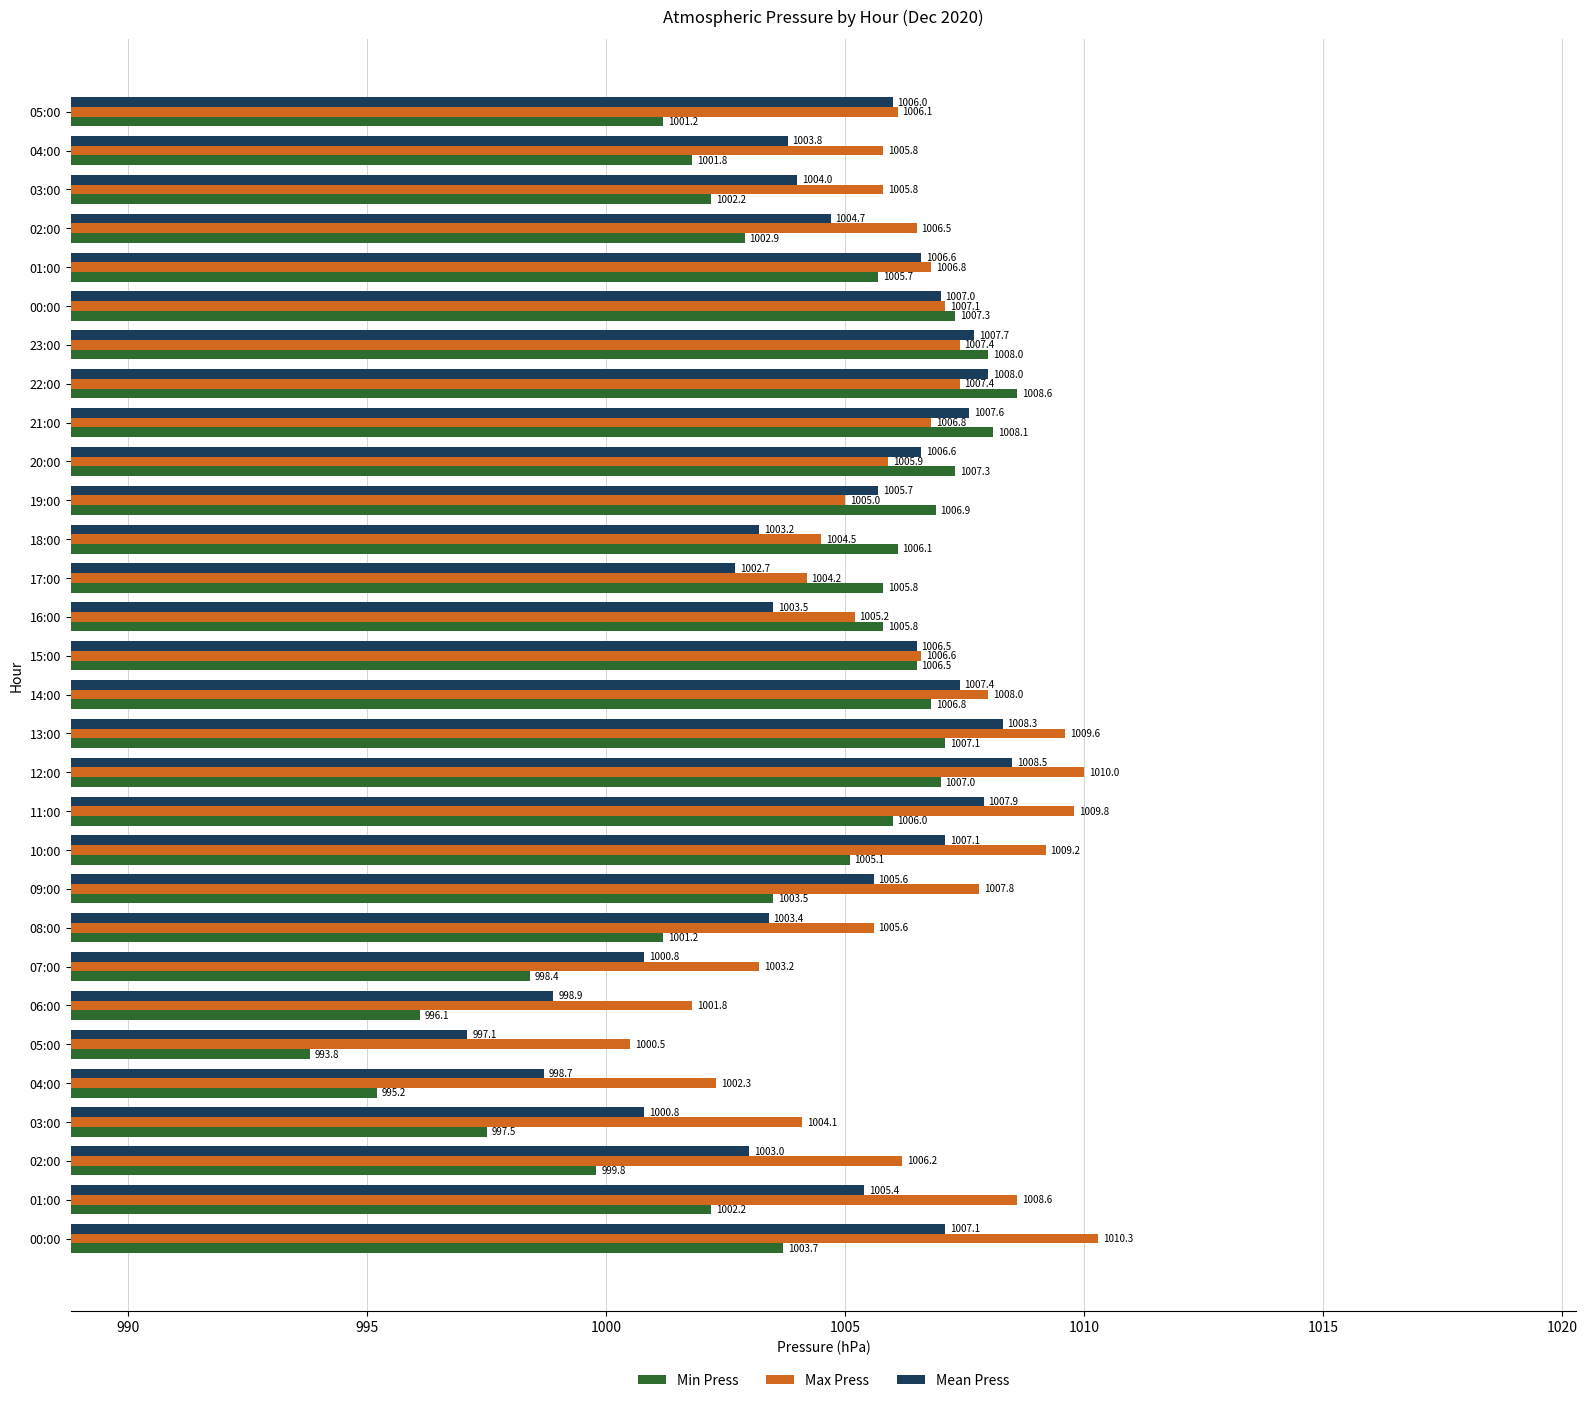

How many data points in Mean Press are above 1005?

17